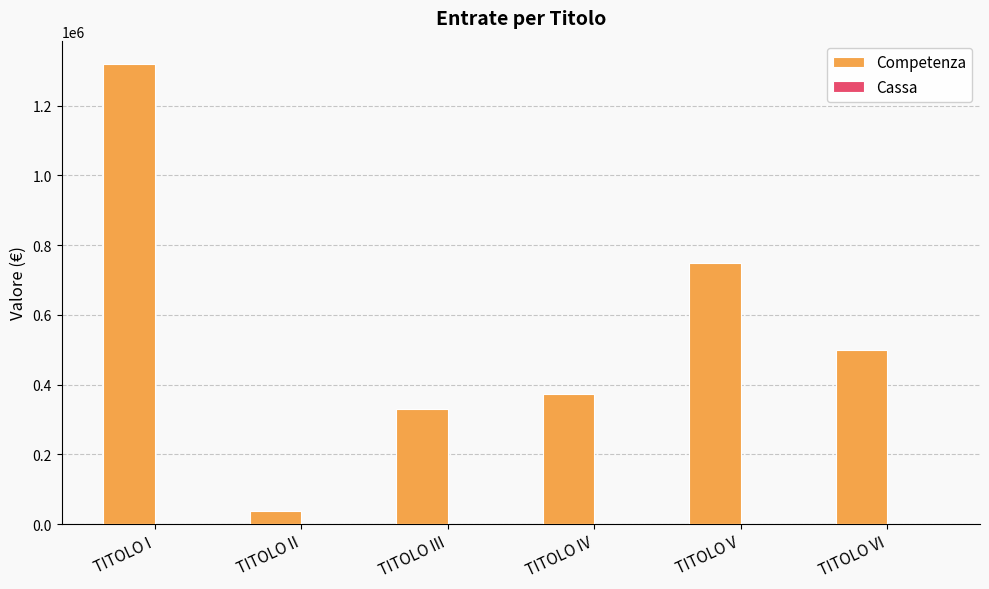

What is the difference between the maximum and second lowest values?

990660